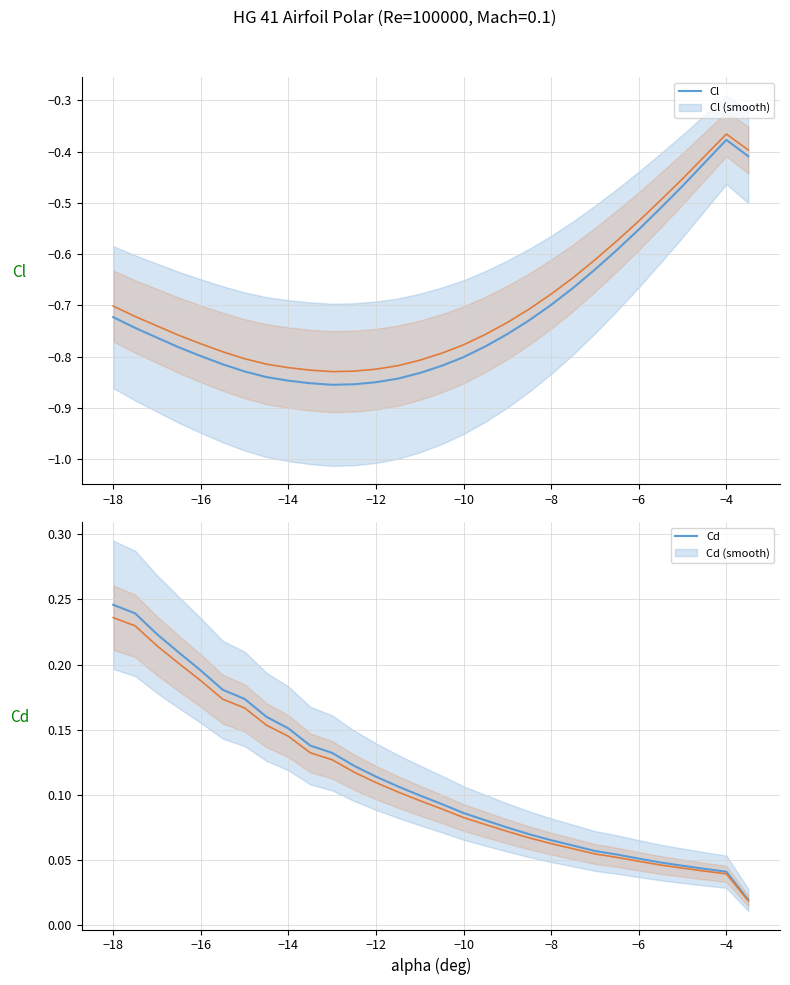

What is the minimum value shown in the chart?

-0.9